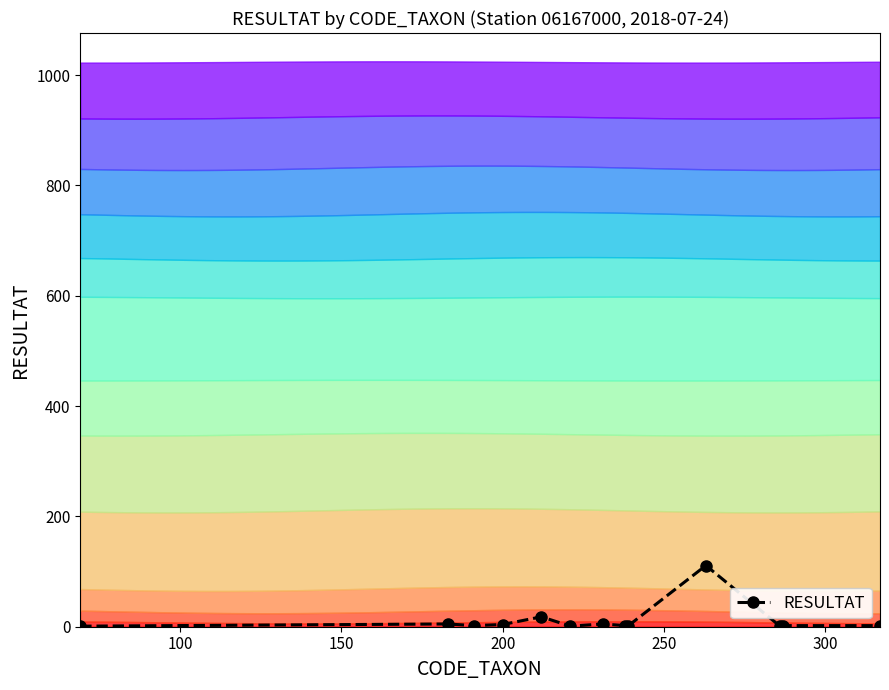

True or false: RESULTAT has more than 1 points higher than both neighbors.

True